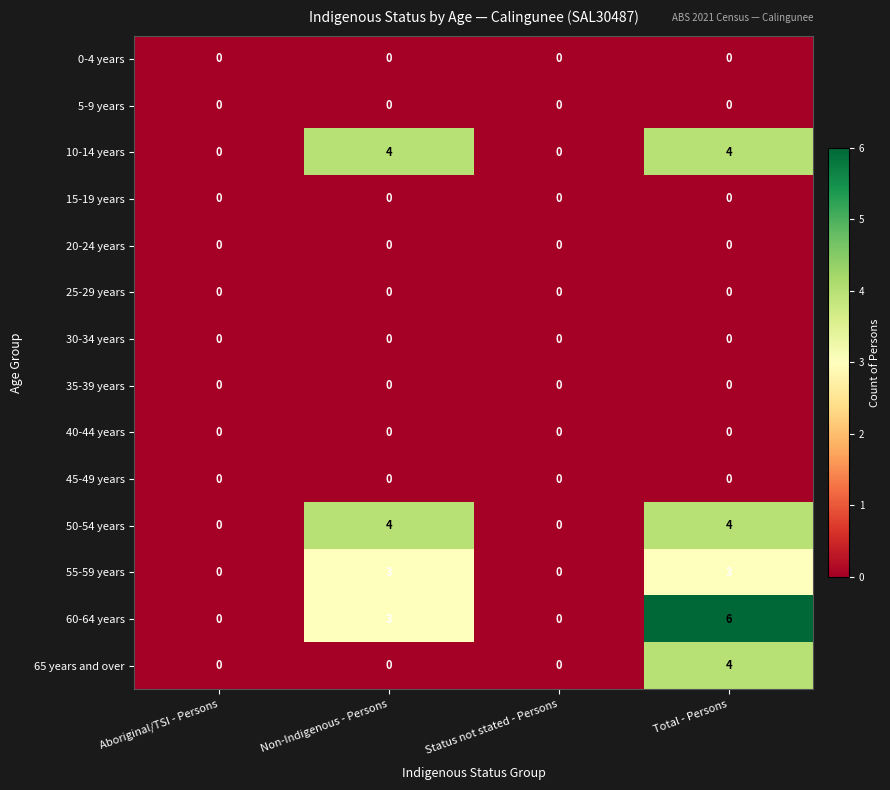

At which category is the sum across all series the highest?

Total - Persons